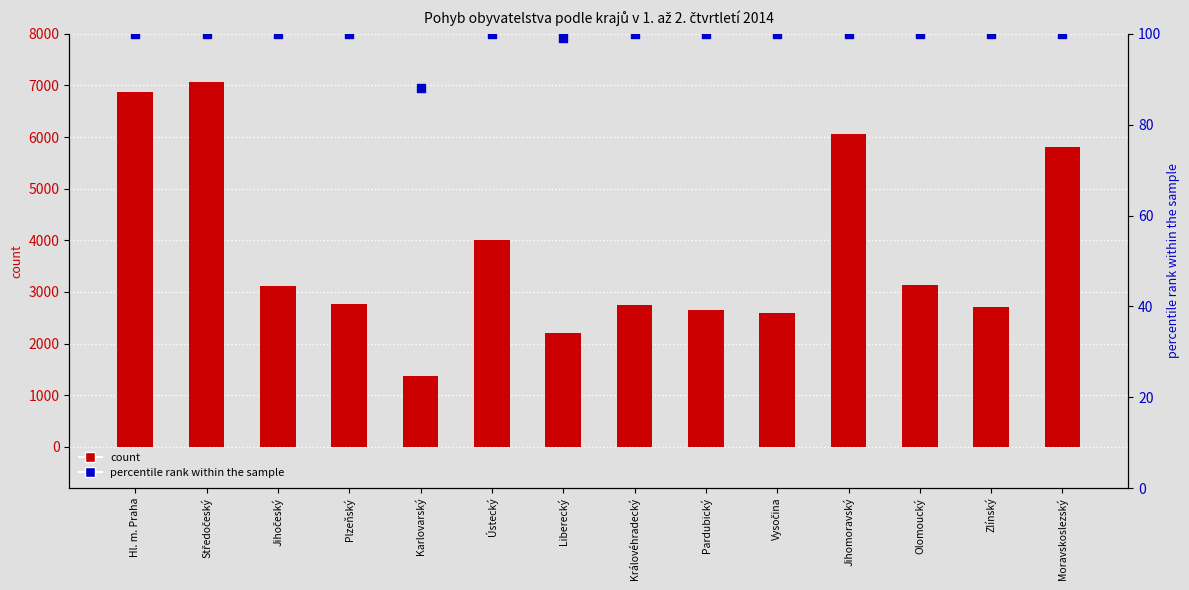

Which series has the largest total across all categories?

count